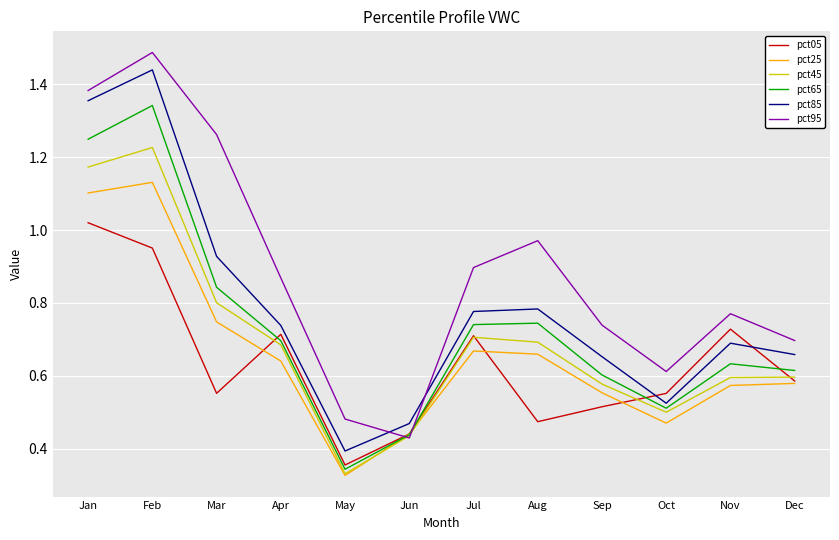

How many lines are shown in the chart?

6